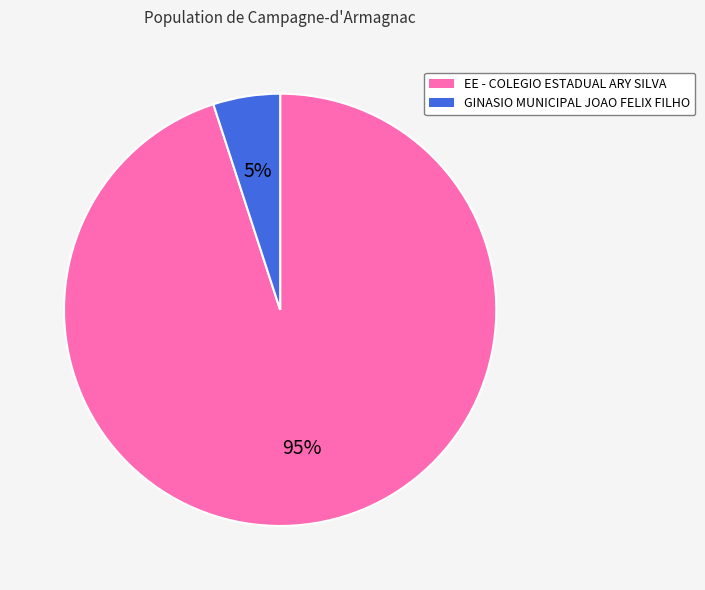

To the nearest percent, what portion does GINASIO MUNICIPAL JOAO FELIX FILHO represent?

5%